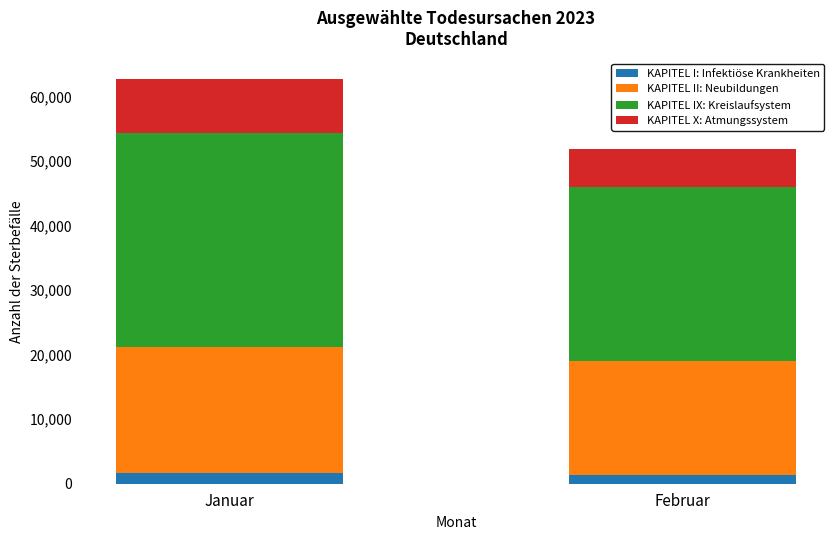

What is the sum of all KAPITEL I: Infektiöse Krankheiten values?

3047